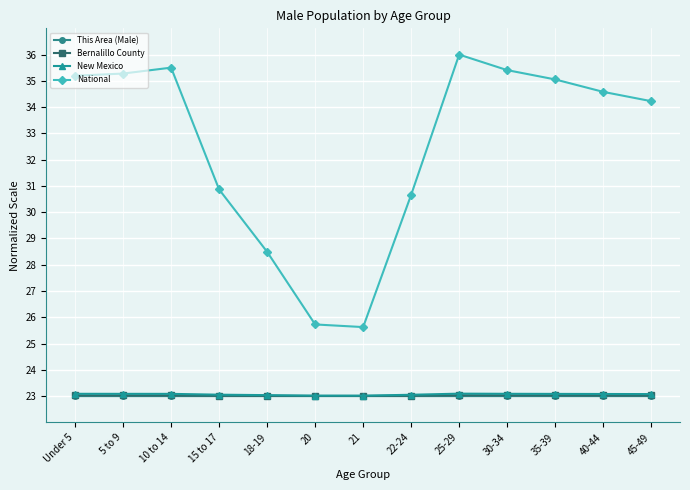

What is the minimum value for National?

25.6